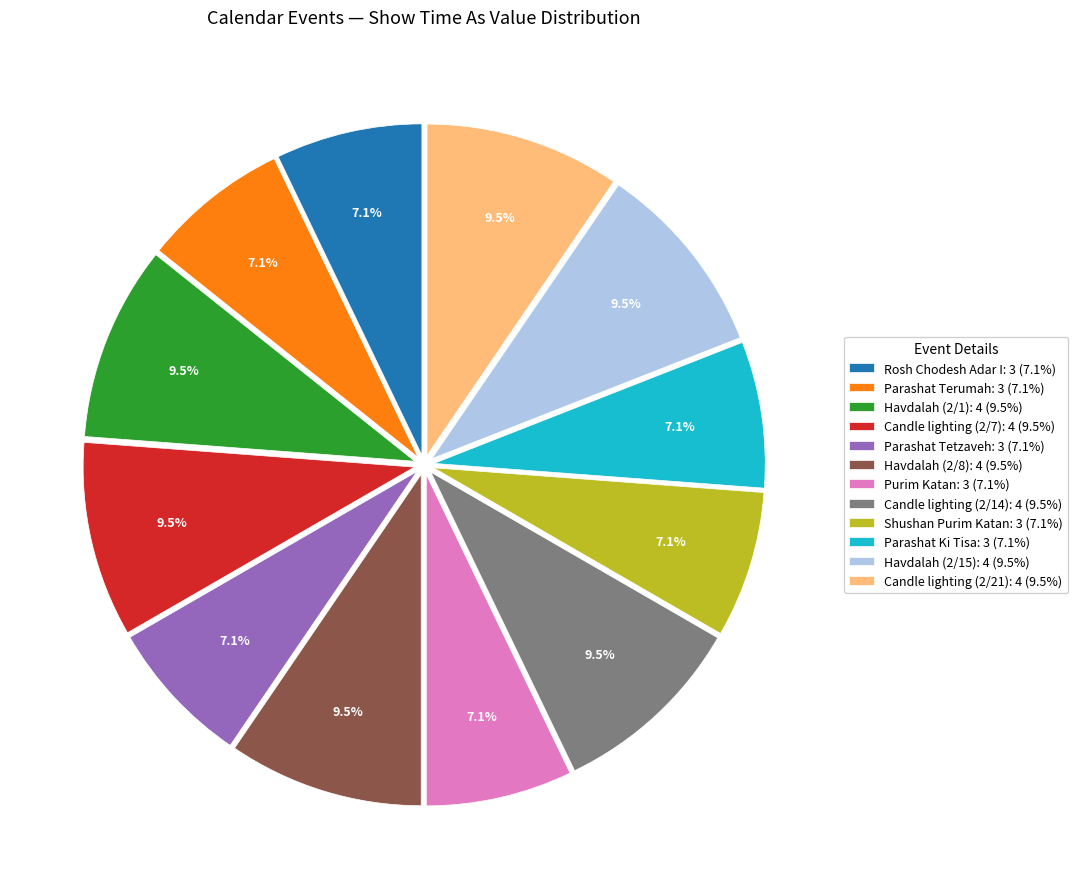

Combined, do Rosh Chodesh Adar I and Havdalah (2/8) account for over 50%?

No